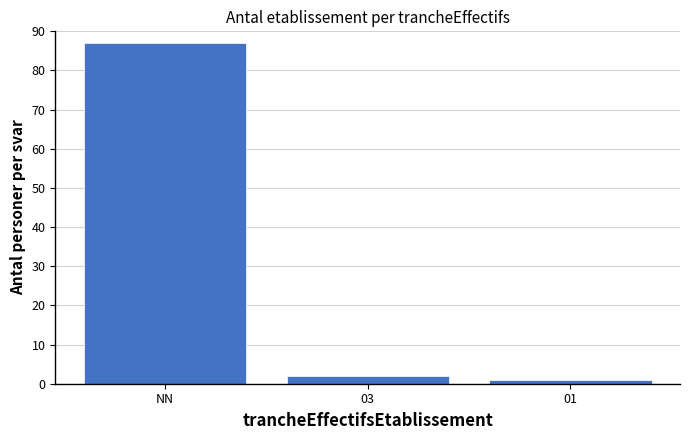

Reading left to right, transcribe all the data shown in this chart.

87	2	1